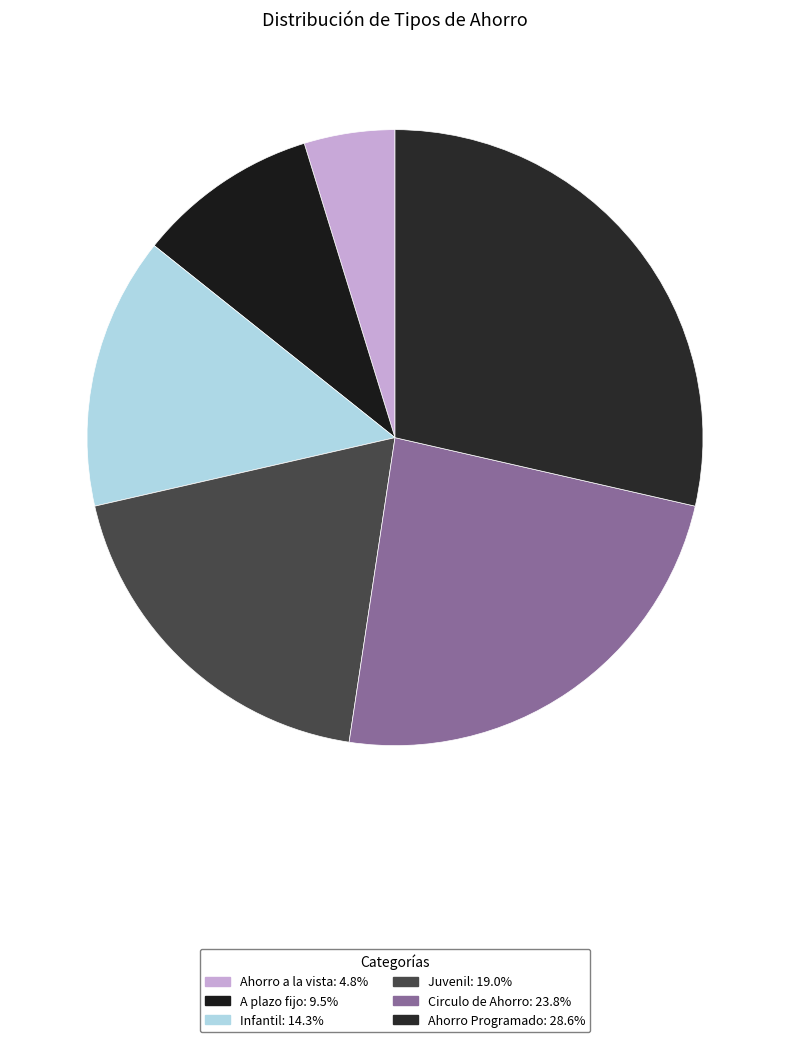

Count the number of slices in the pie.

6